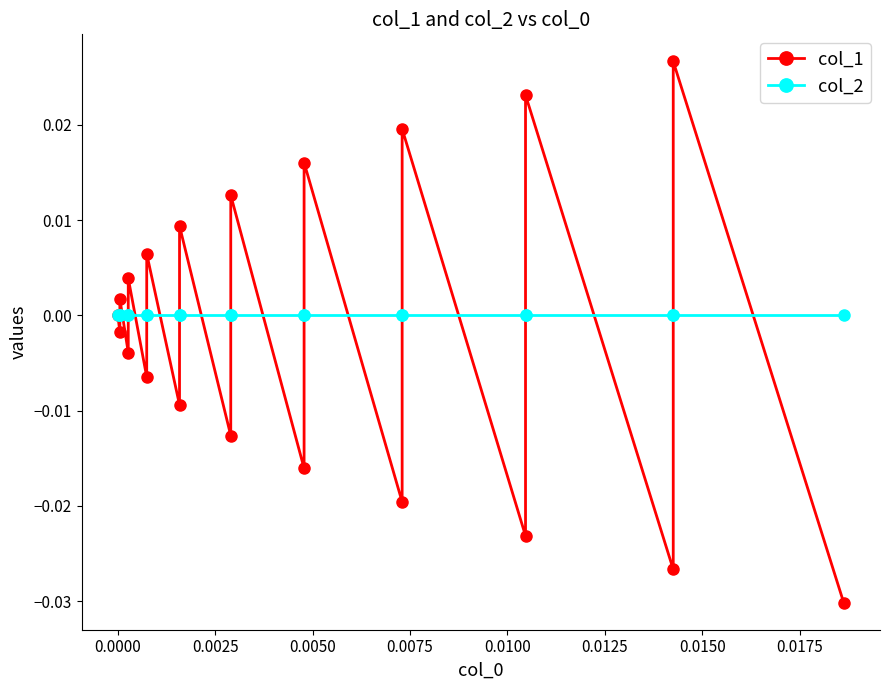

How many times do col_1 and col_2 cross each other?

18